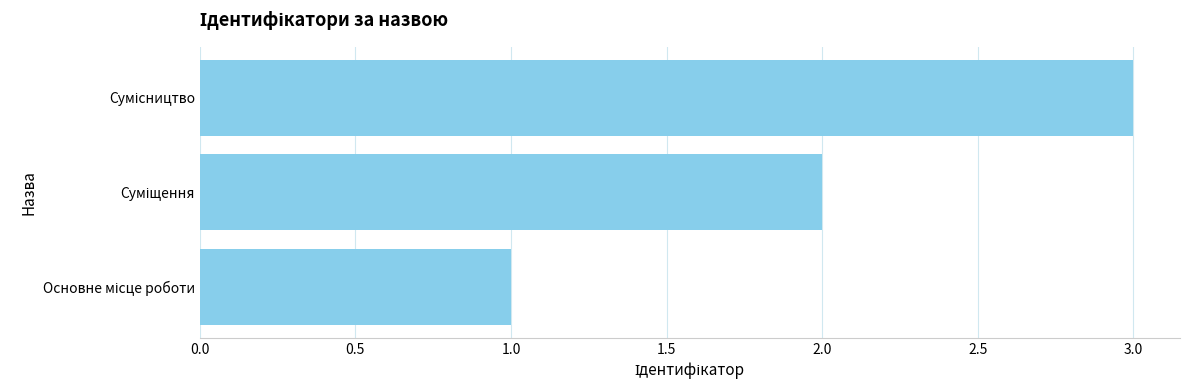

What is the sum of all values?

6